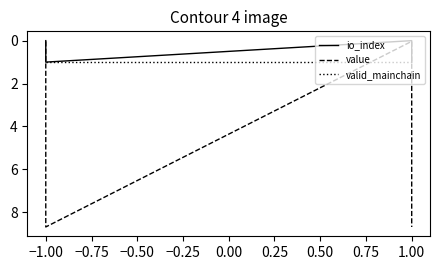

What is the highest value of the valid_mainchain series?

1.0